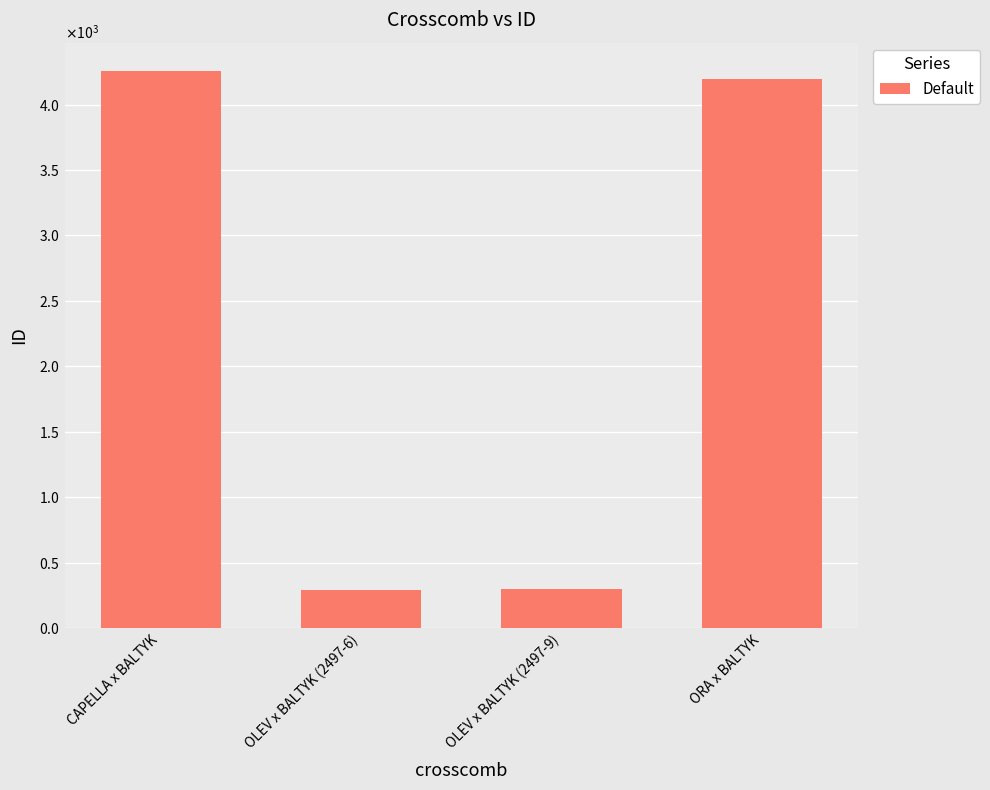

Does the chart contain any negative values?

No